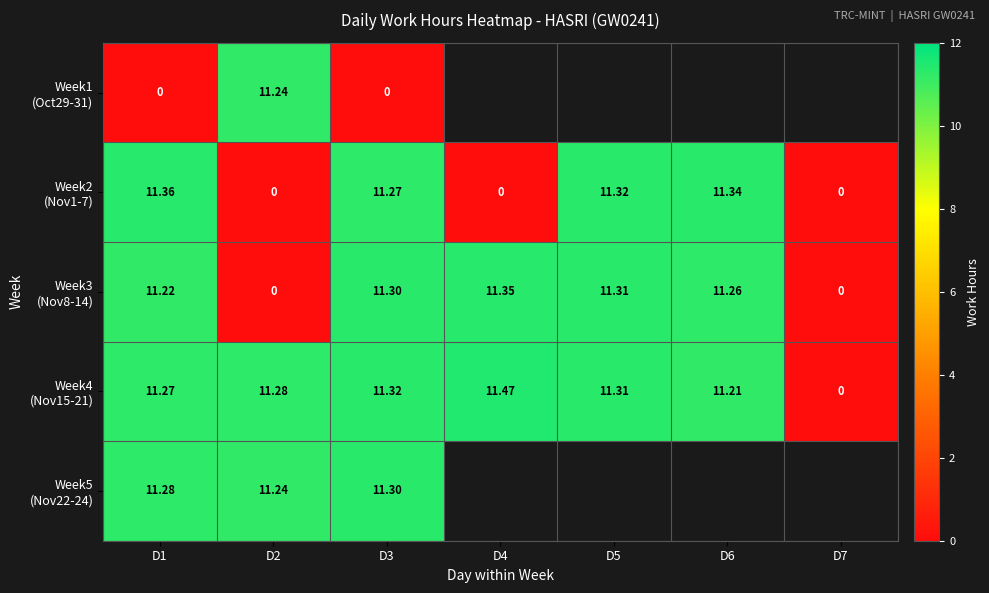

What is the sum of all Week4 (Nov15-21) values?

67.9